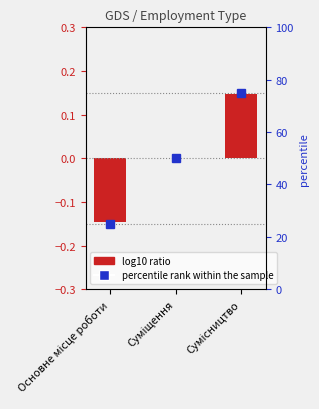

What is the change in value from Суміщення to Сумісництво?

+0.1